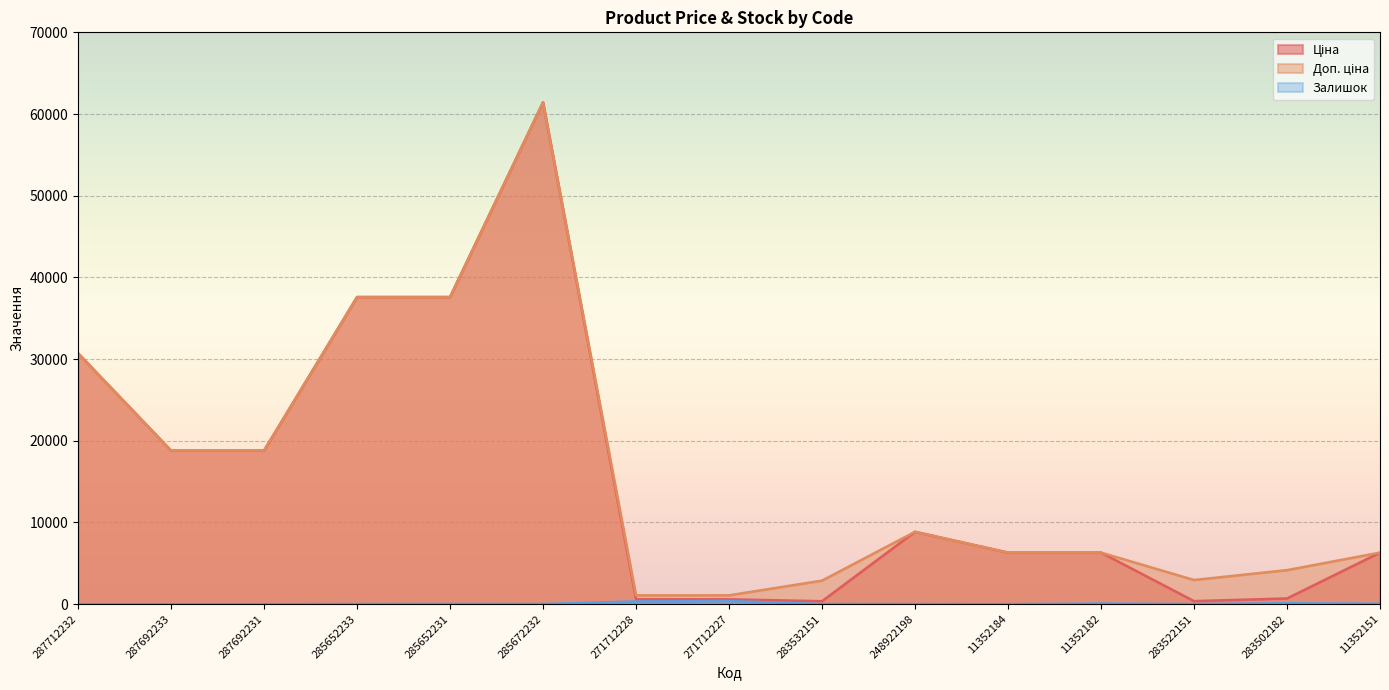

True or false: Ціна and Доп. ціна intersect in this chart.

False